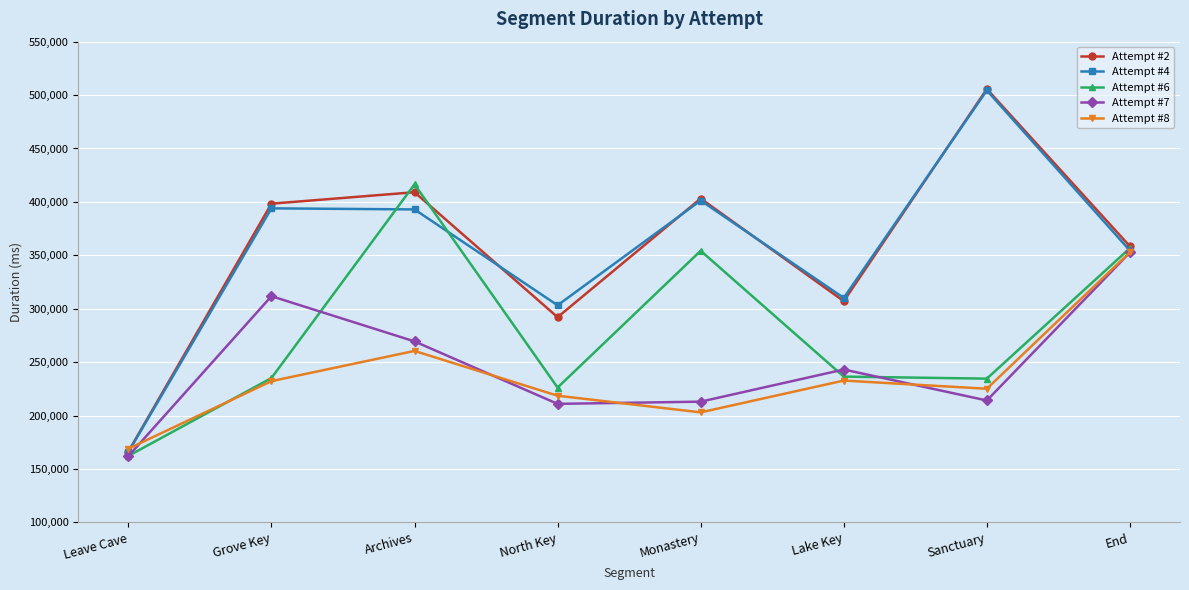

Which series ends up on top after the final intersection of Attempt #7 and Attempt #6?

Attempt #6